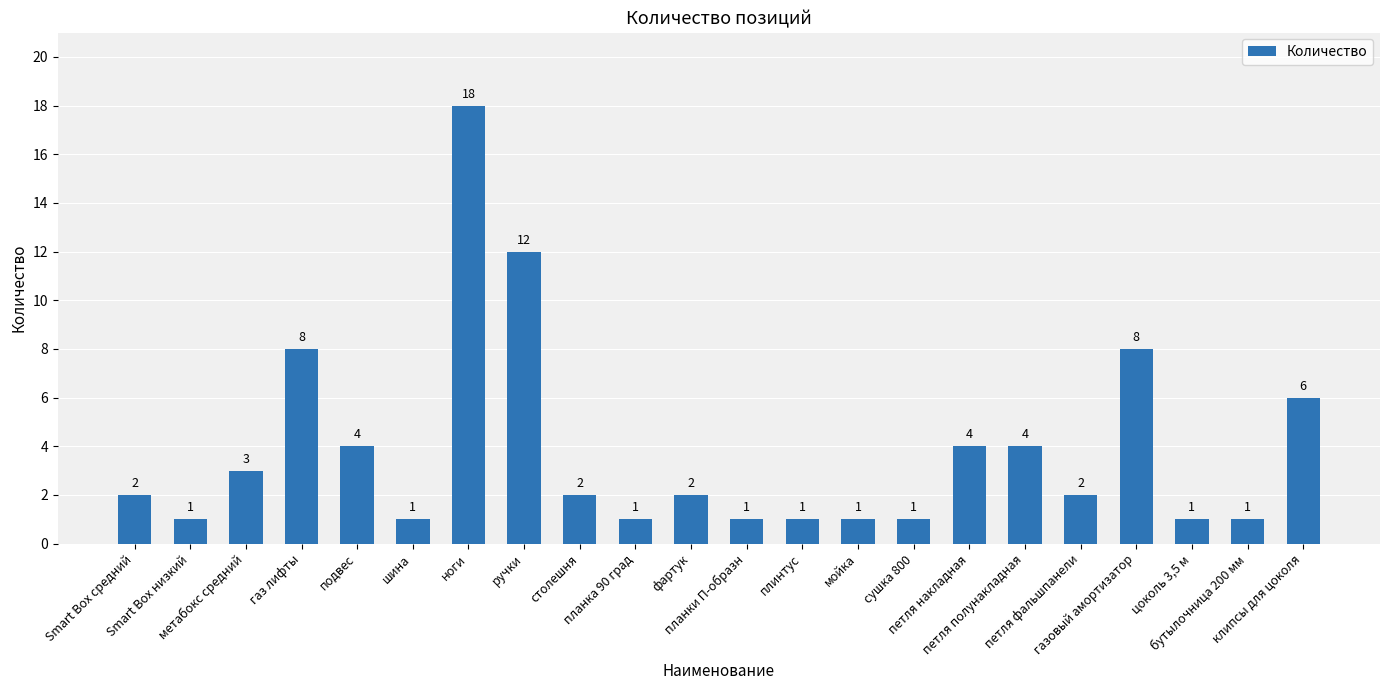

Which has a higher value, сушка 800 or петля полунакладная?

петля полунакладная